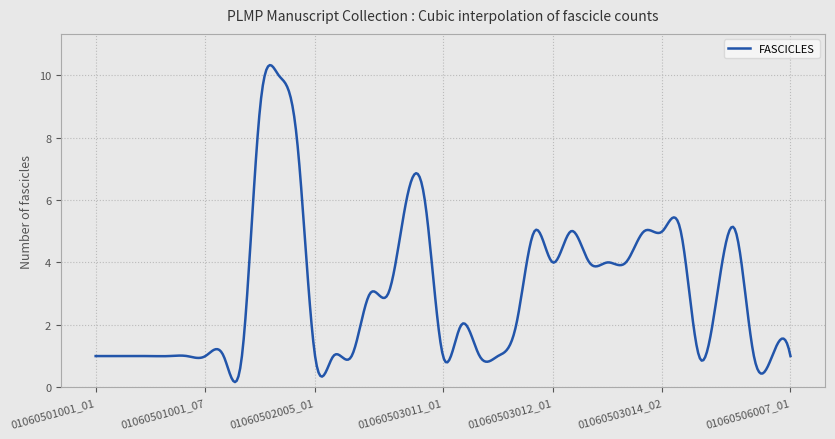

What is the greatest value displayed?

10.3